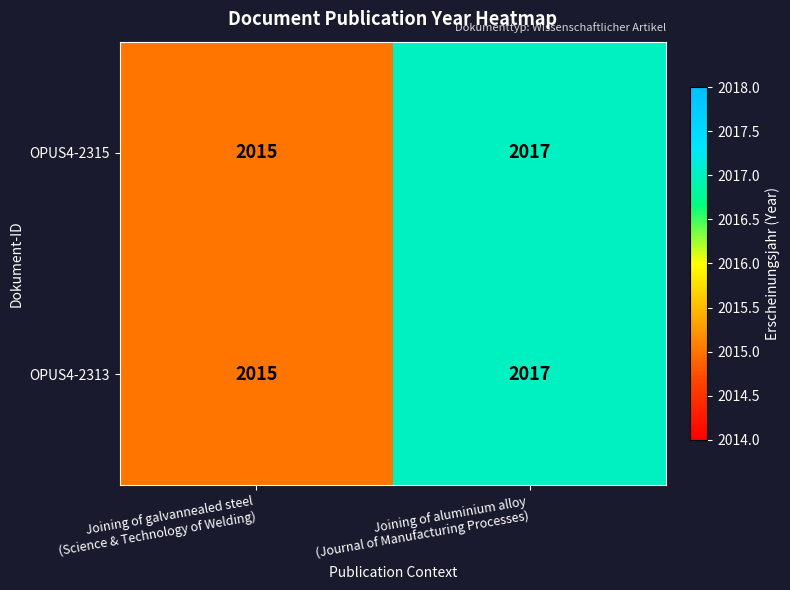

What is the sum of all OPUS4-2313 values?

4032